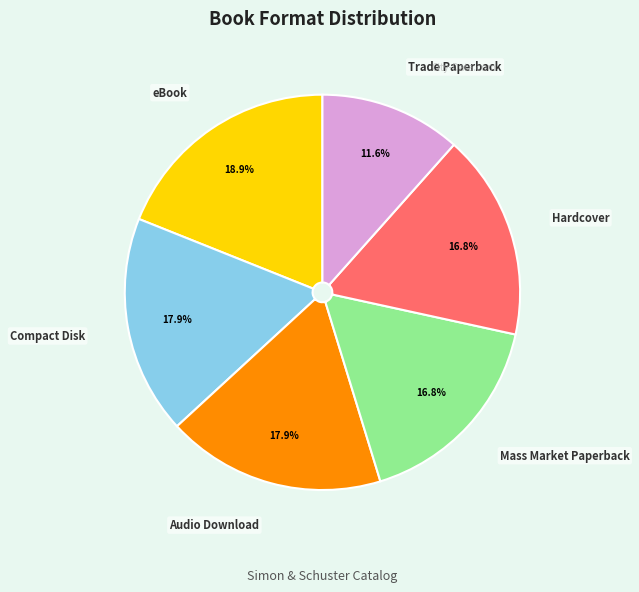

To the nearest percent, what portion does Trade Paperback represent?

12%